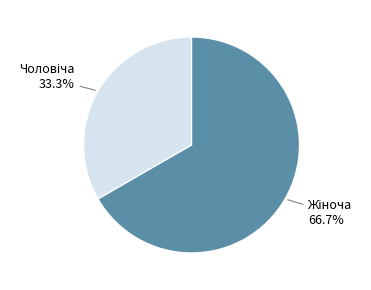

Is there a majority slice in this chart?

Yes